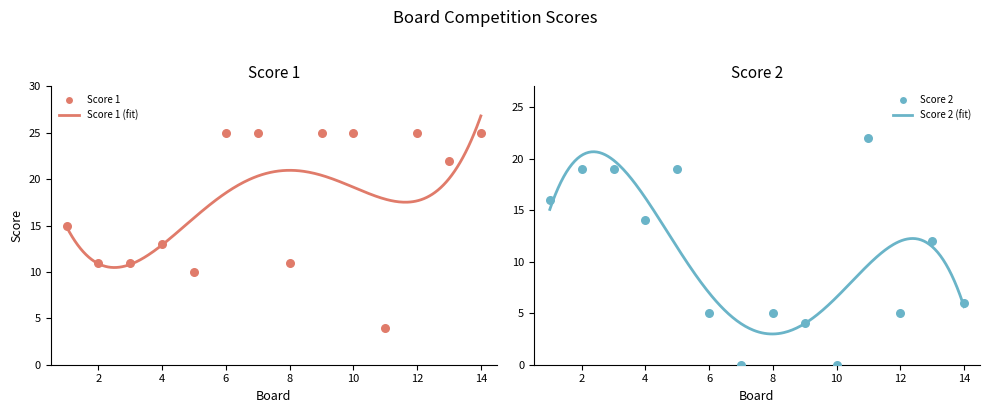

At which category is the sum across all series the highest?

13